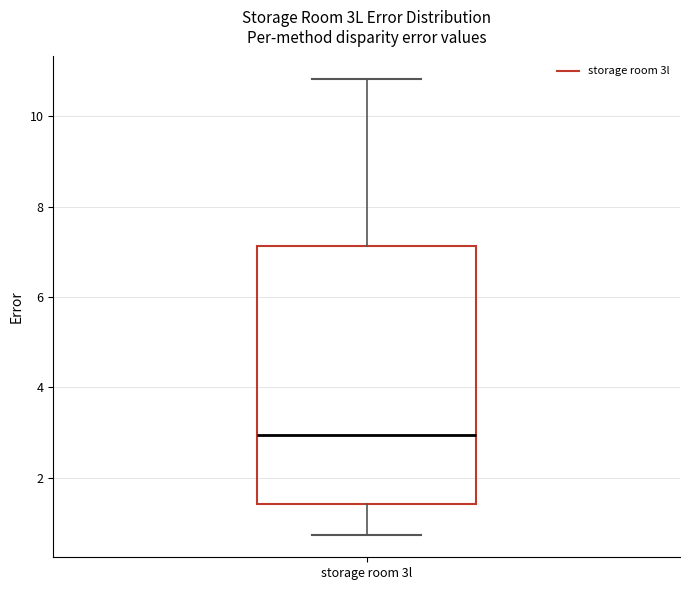

Where is the lower edge of the box for storage room 3l on the y-axis? The values are not printed on the chart, so give them approximately, as read against the axis.

1.4